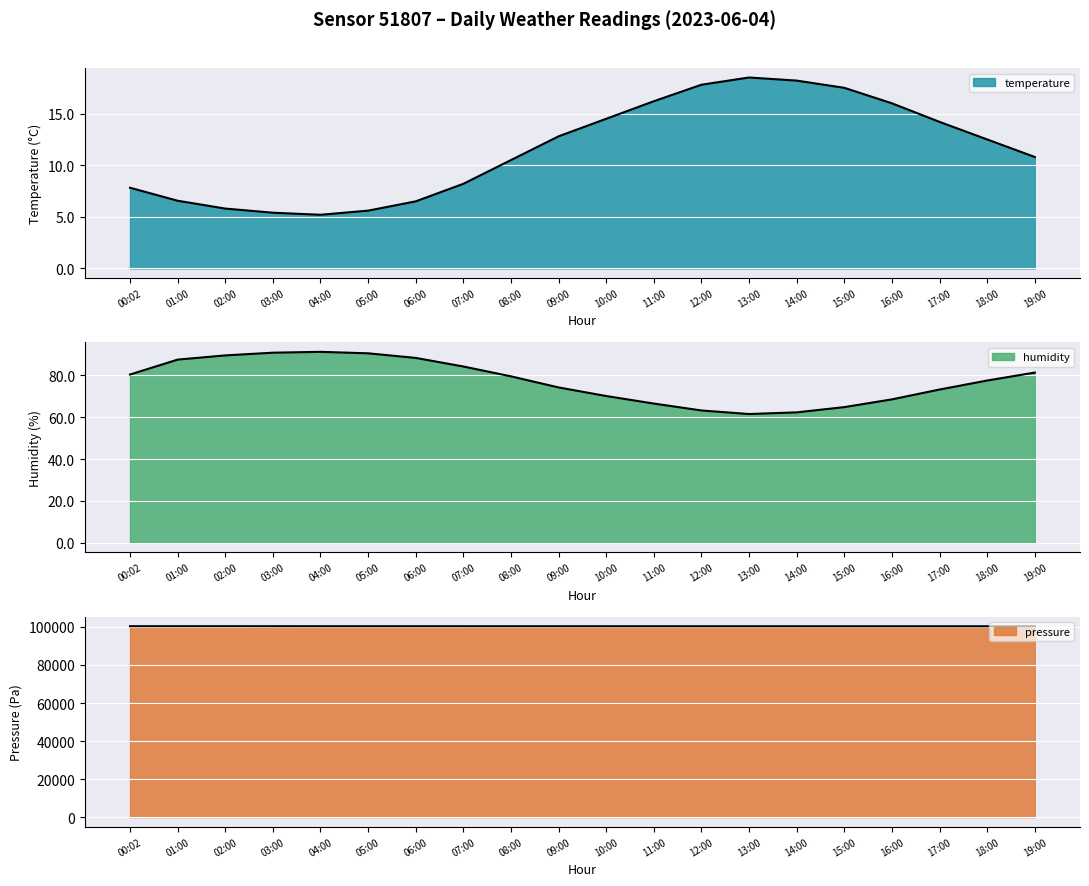

What is the highest value of the temperature series?

18.5